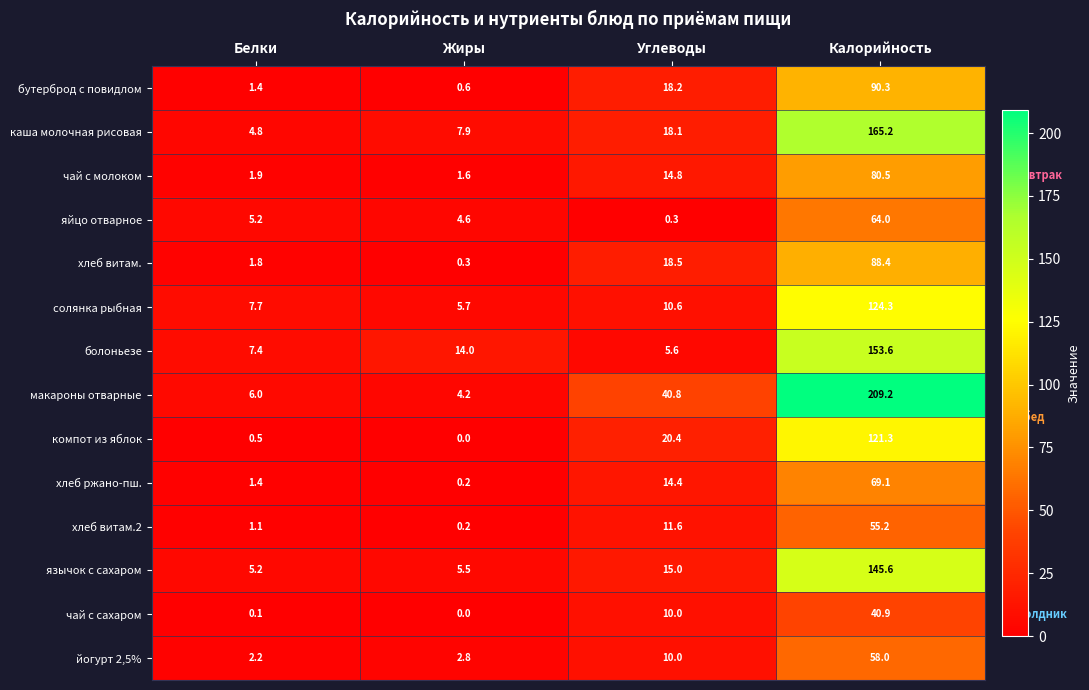

How many series are shown in this chart?

14